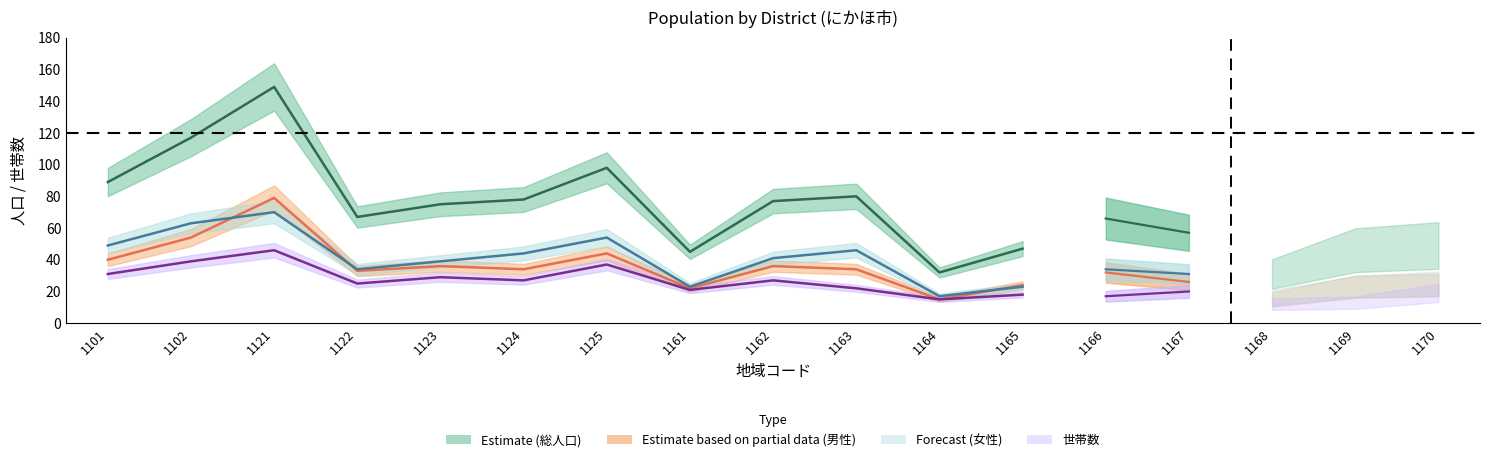

How many interior local peaks does the 世帯数 series have?

6